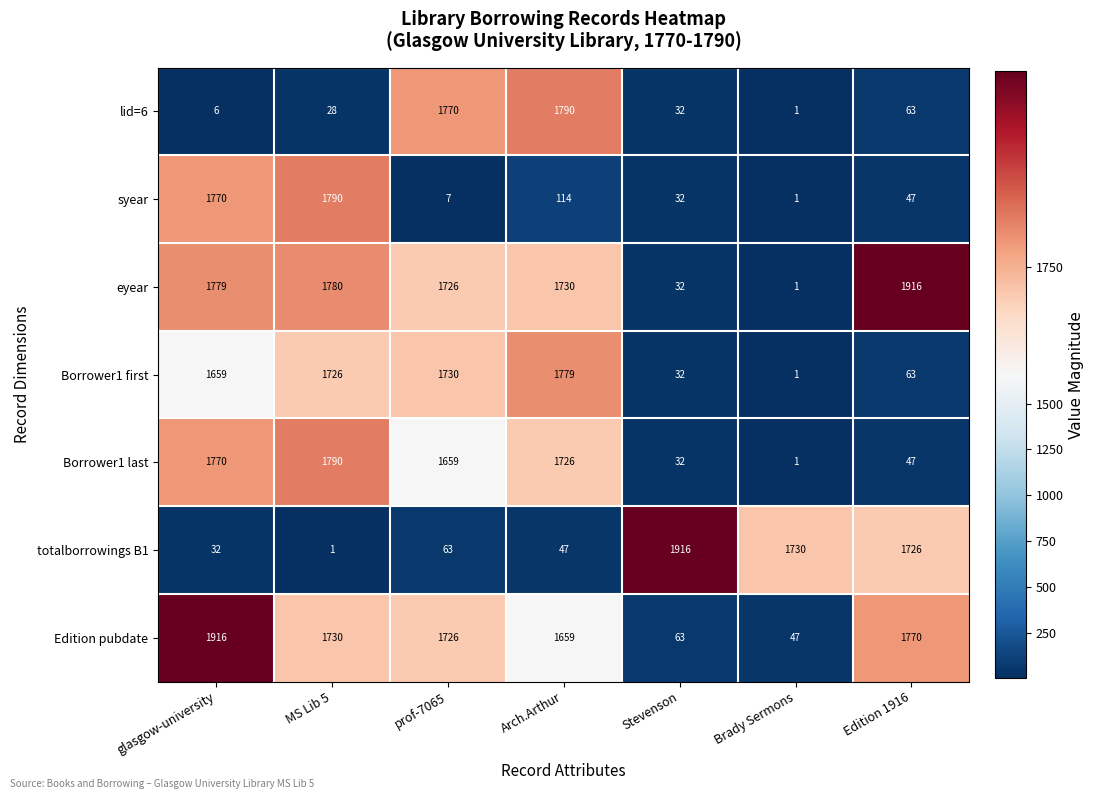

At which label is syear closest to 895?

Arch.Arthur